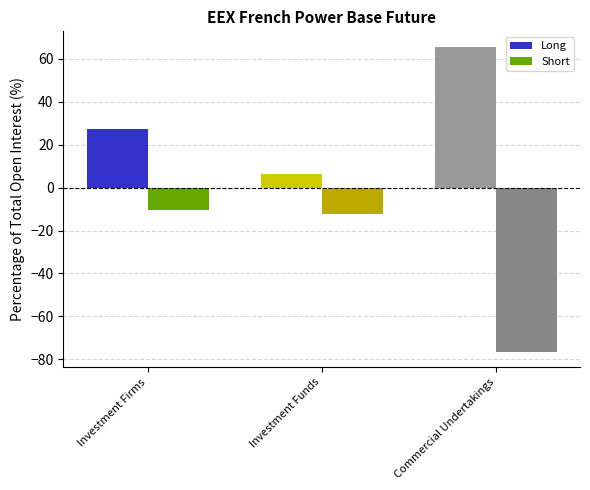

Reading right to left, what are all the values shown in this chart?

Long: Commercial Undertakings=65.7	Investment Funds=6.3	Investment Firms=27.4
Short: Commercial Undertakings=-76.5	Investment Funds=-12.3	Investment Firms=-10.4